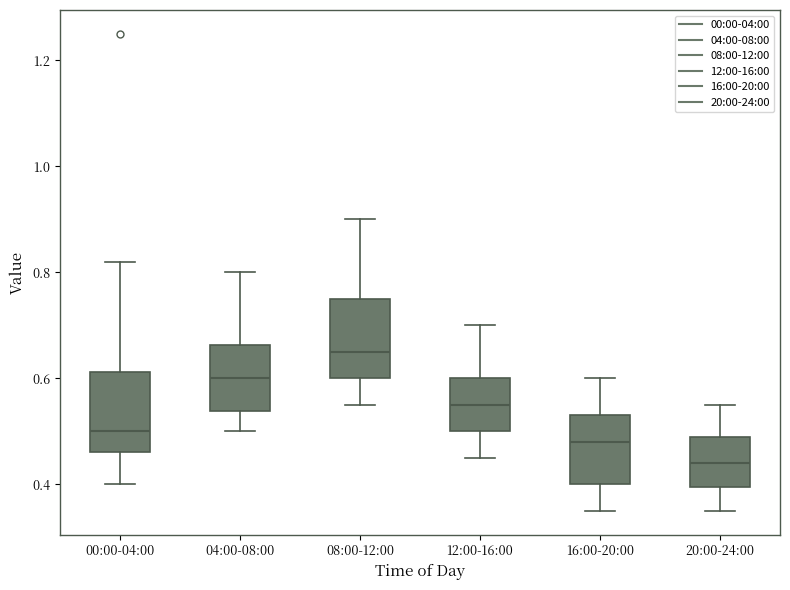

Reading left to right, transcribe this box plot: for each box, give where its median line is, the range the box spans, and where its two whiskers end, as read against the y-axis. The values are not printed on the chart, so give them approximately, as read against the axis.

00:00-04:00: median 0.50, box 0.46 to 0.62, whiskers 0.40 to 0.82
04:00-08:00: median 0.60, box 0.54 to 0.66, whiskers 0.50 to 0.80
08:00-12:00: median 0.66, box 0.60 to 0.76, whiskers 0.56 to 0.90
12:00-16:00: median 0.56, box 0.50 to 0.60, whiskers 0.46 to 0.70
16:00-20:00: median 0.48, box 0.40 to 0.54, whiskers 0.36 to 0.60
20:00-24:00: median 0.44, box 0.40 to 0.50, whiskers 0.36 to 0.56